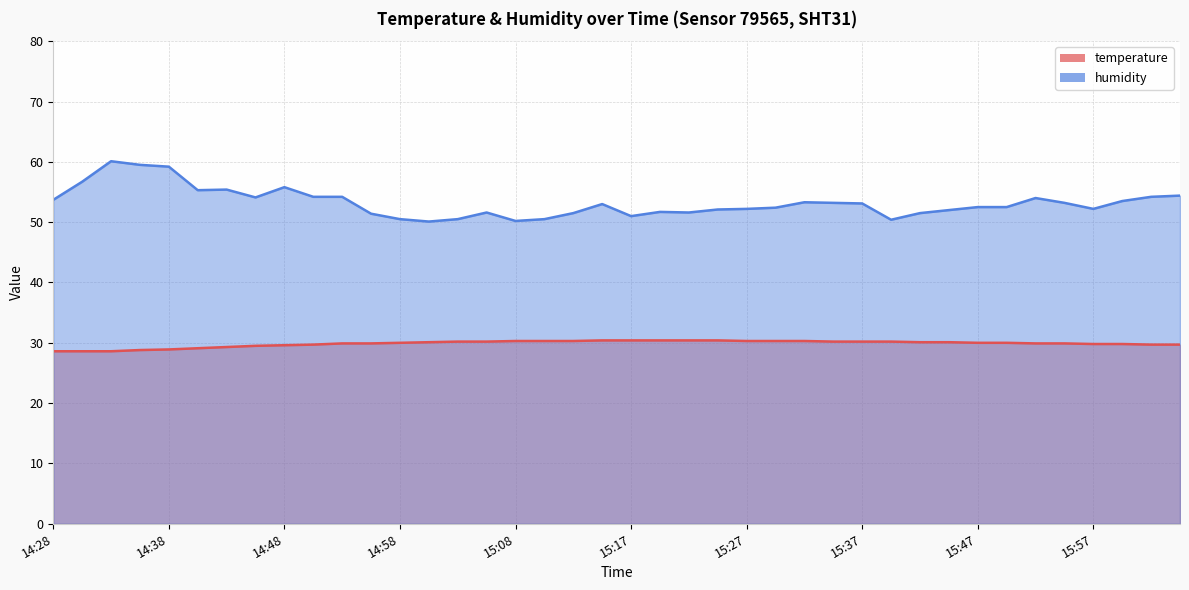

What is the sum of all temperature values?

1194.4